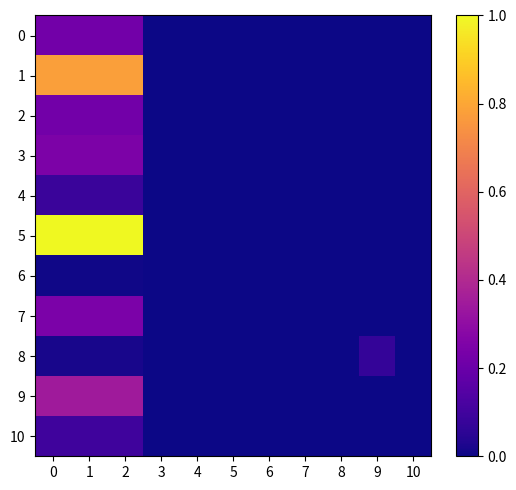

Which series has the largest total across all categories?

5